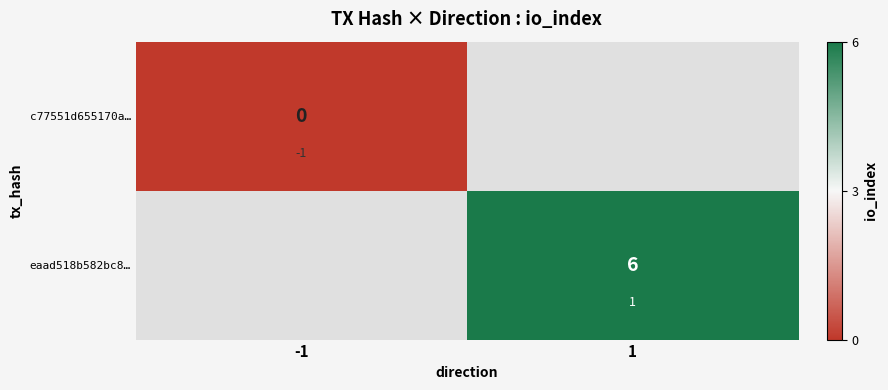

What is the maximum value shown in the chart?

6.0